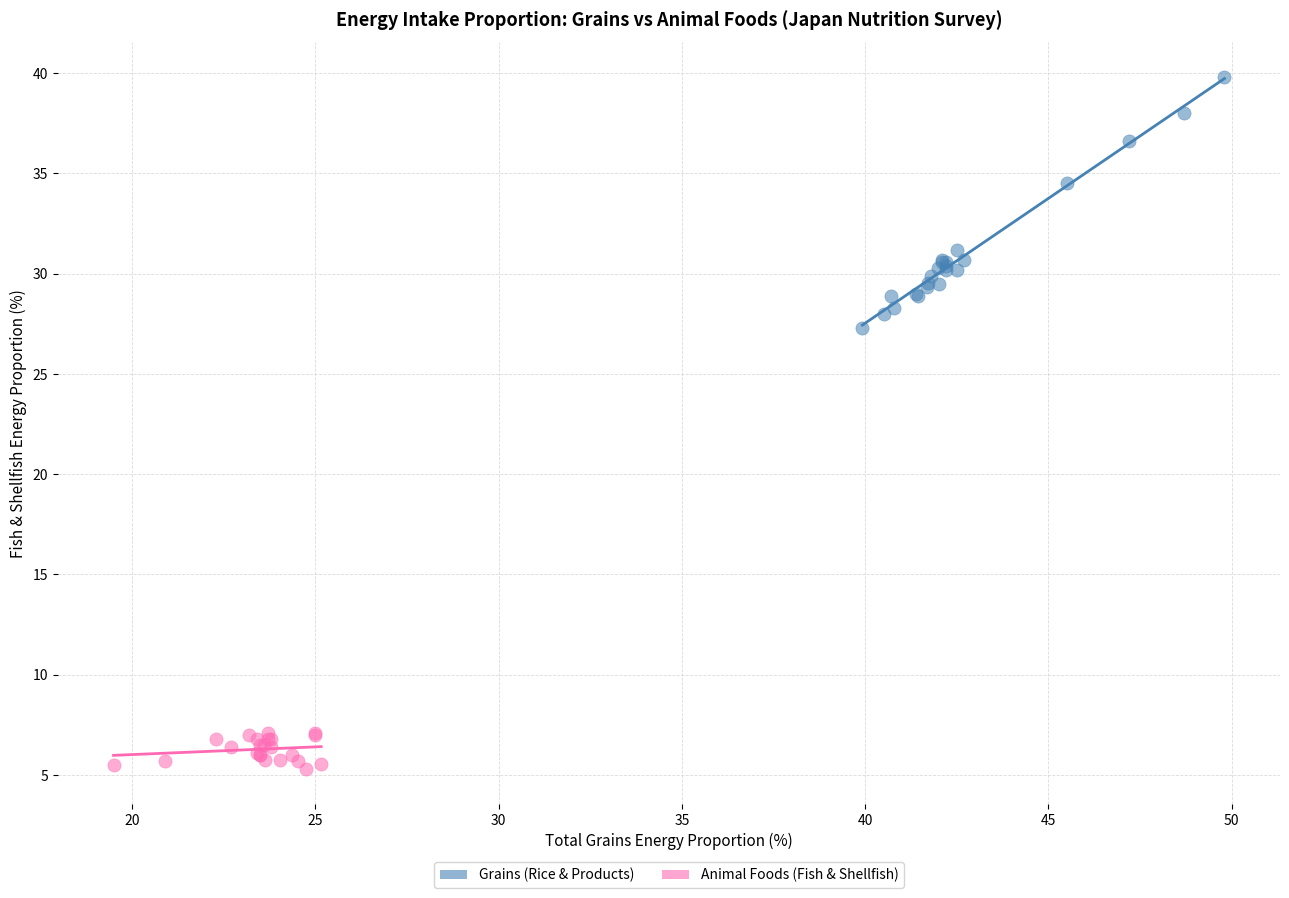

Which series has the widest spread of Y values?

Grains (Rice & Products)